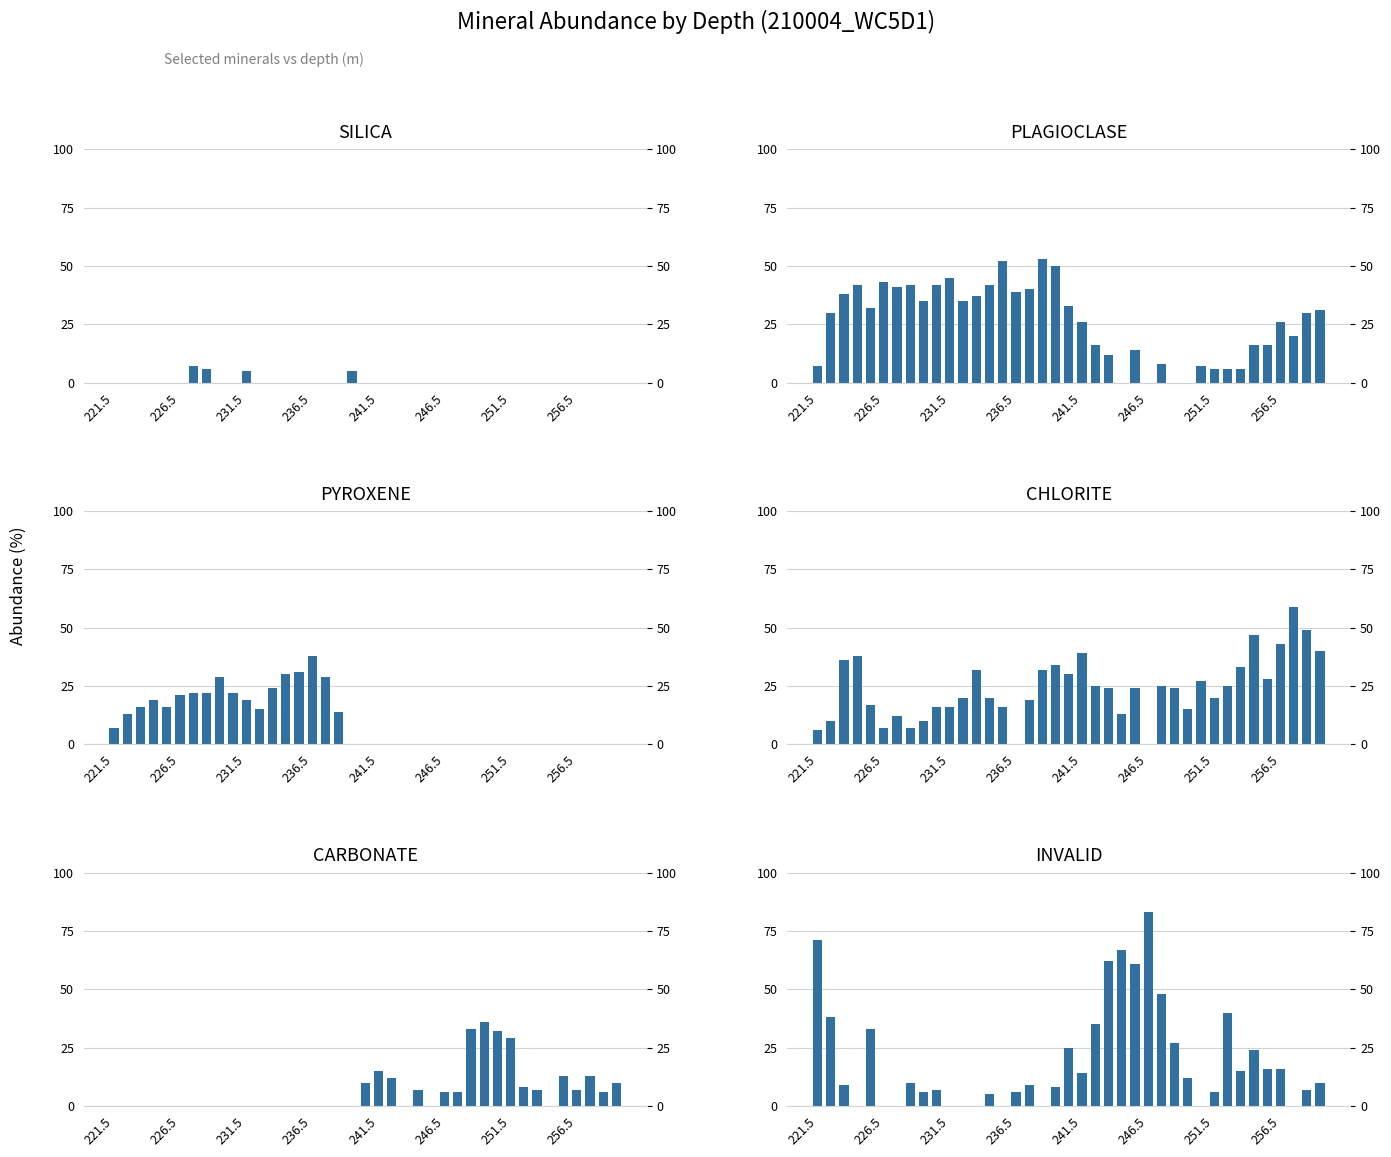

How many data points does each series have?

39